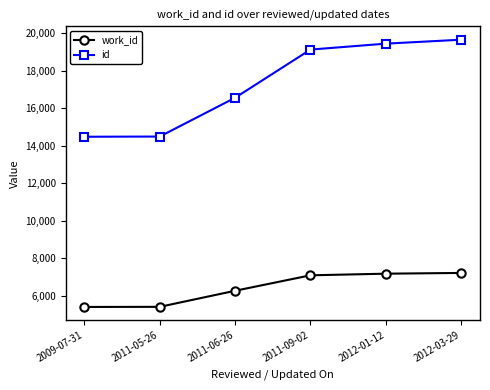

What is the difference between the second highest and second lowest values in the id series?

4960